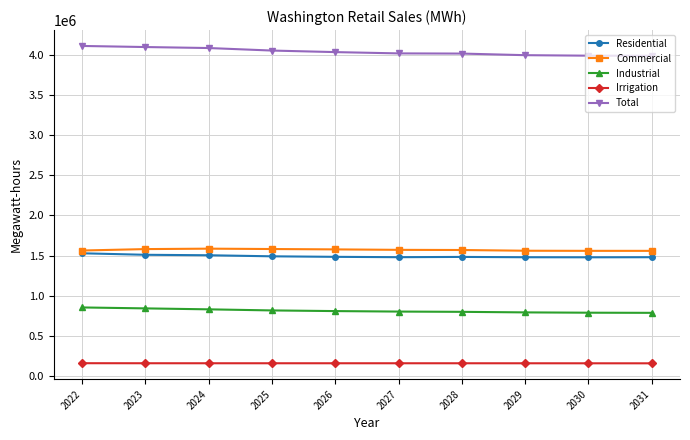

At how many categories does at least one series exceed 3421022?

10